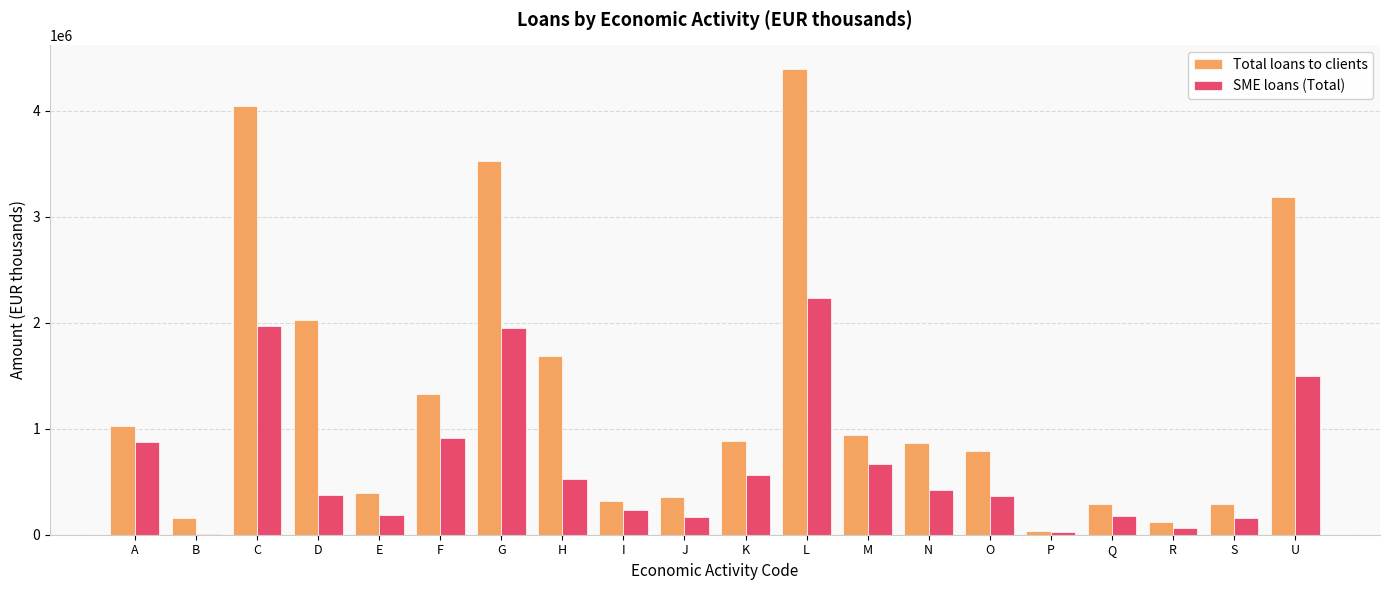

What is the spread (max minus min) of values at G?

1580703